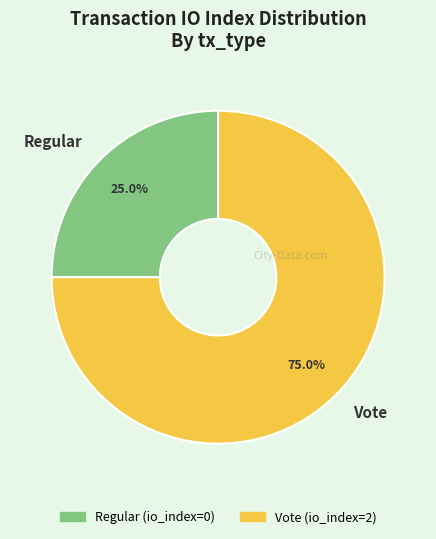

Is there a majority slice in this chart?

Yes